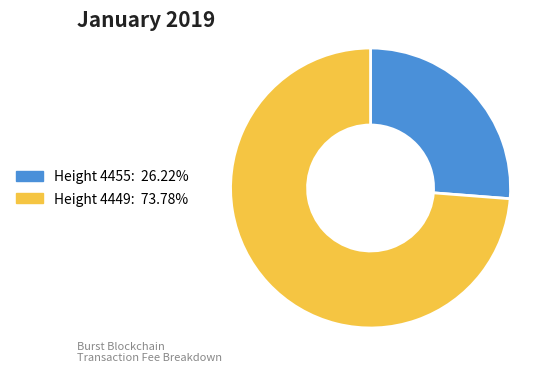

Does any single category account for the majority?

Yes